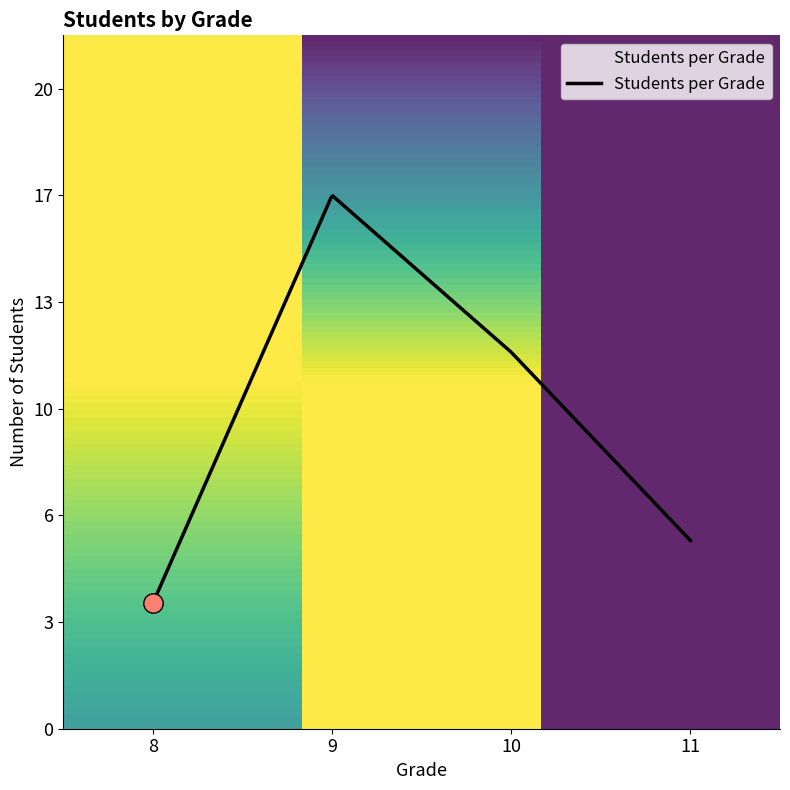

Does the chart display data point markers on the line(s)?

No